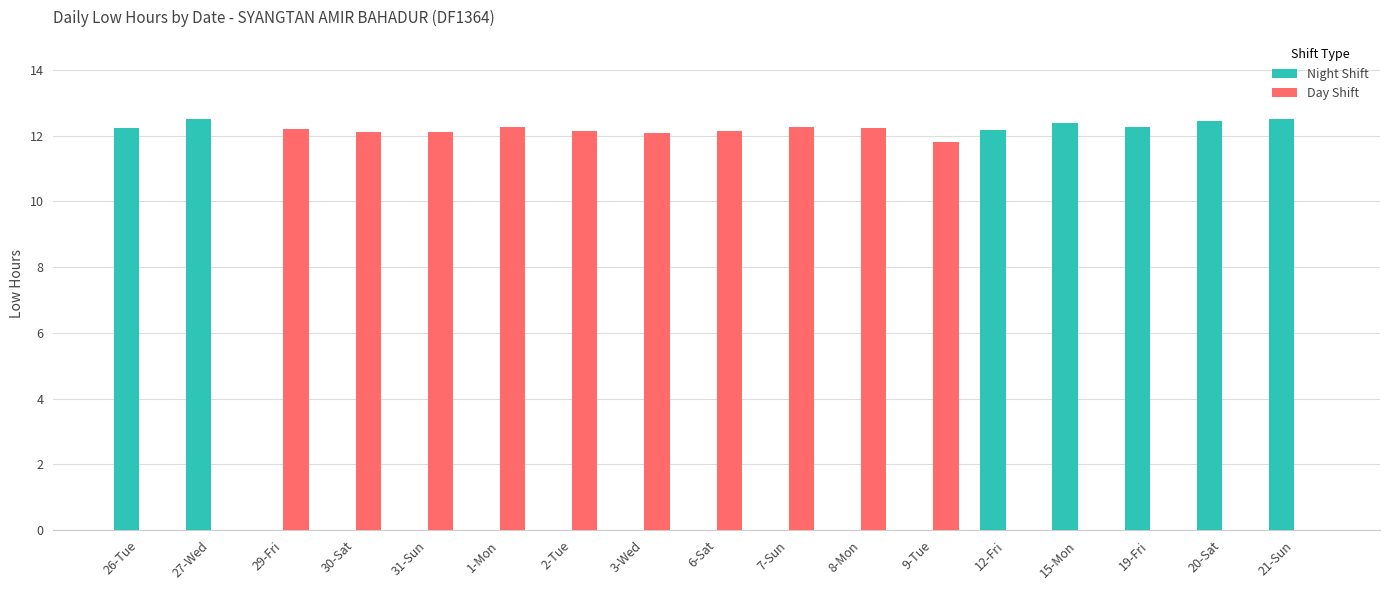

Is it true that Day Shift equals 12.1 at 3-Wed?

True